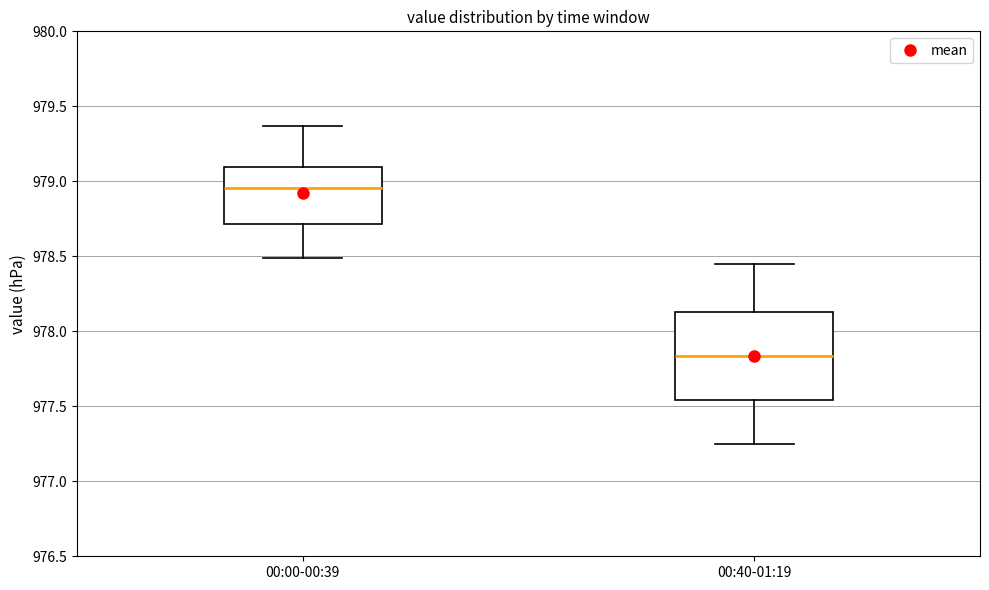

Reading left to right, transcribe this box plot: for each box, give where its median line is, the range the box spans, and where its two whiskers end, as read against the y-axis. The values are not printed on the chart, so give them approximately, as read against the axis.

00:00-00:39: median 978.95, box 978.70 to 979.10, whiskers 978.50 to 979.35
00:40-01:19: median 977.85, box 977.55 to 978.15, whiskers 977.25 to 978.45